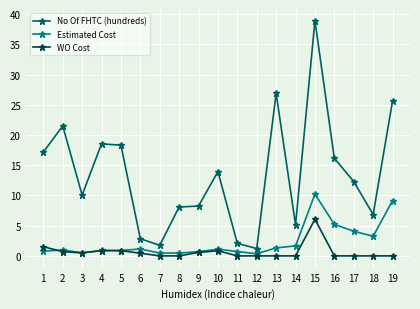

After their last crossing, which series has the higher values: WO Cost or Estimated Cost?

Estimated Cost